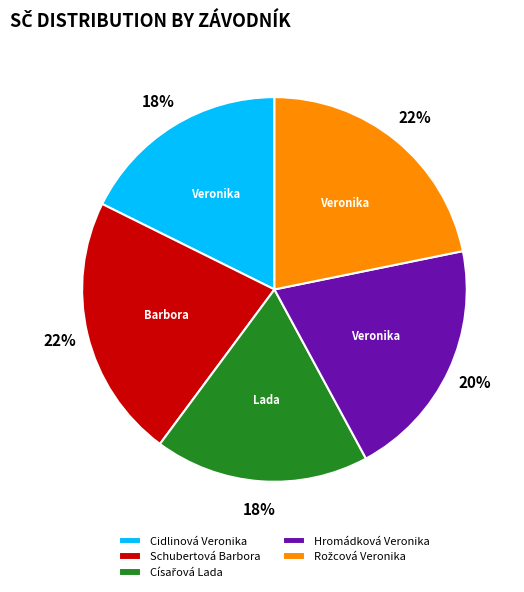

Is there any slice that represents more than half of the pie?

No